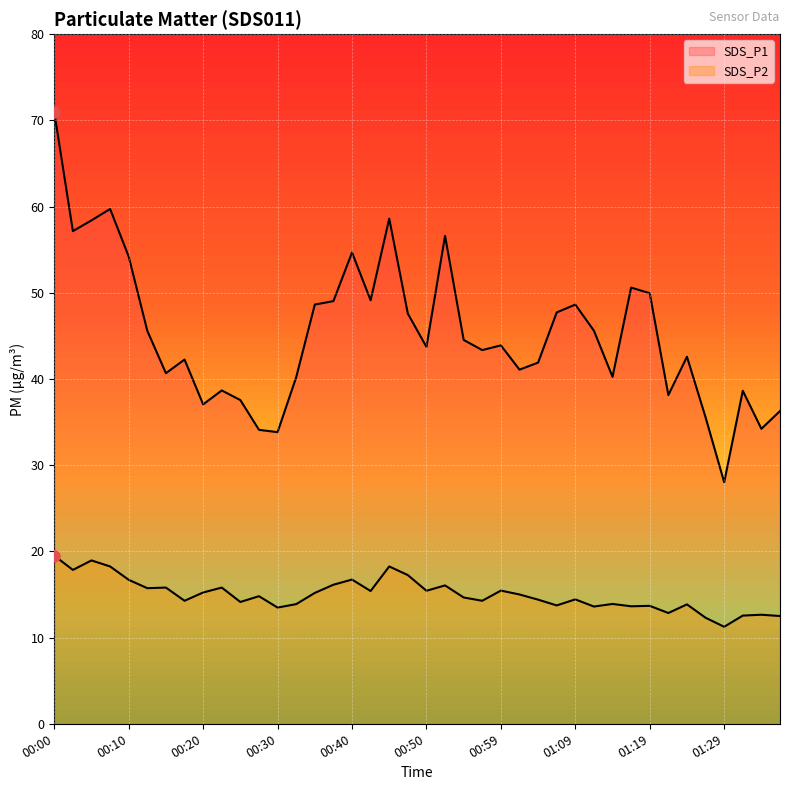

How many data points in SDS_P1 are less than 43?

18